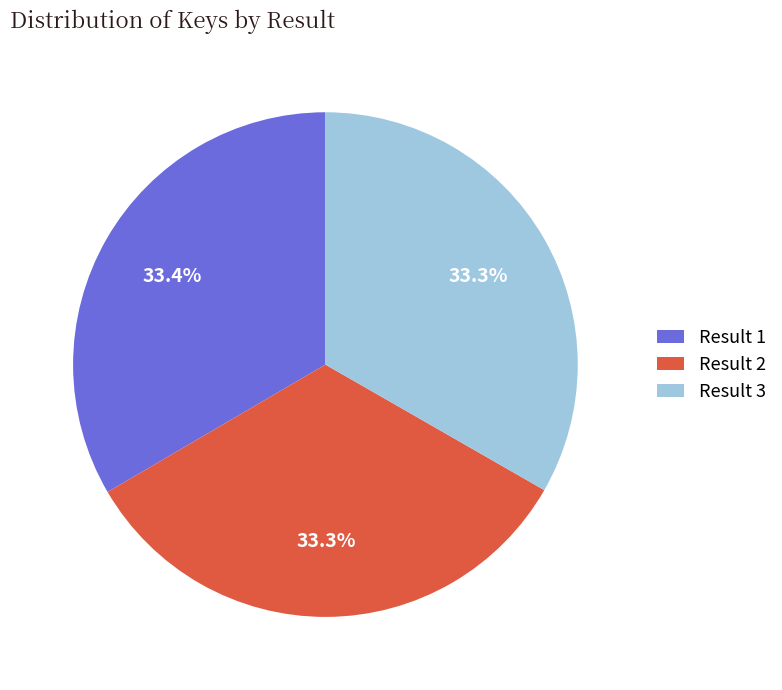

Does Result 3 represent more than half of the total?

No